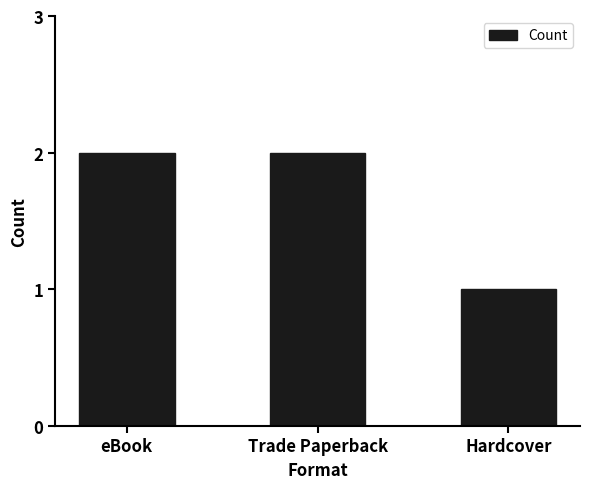

What is the approximate value at Hardcover?

1